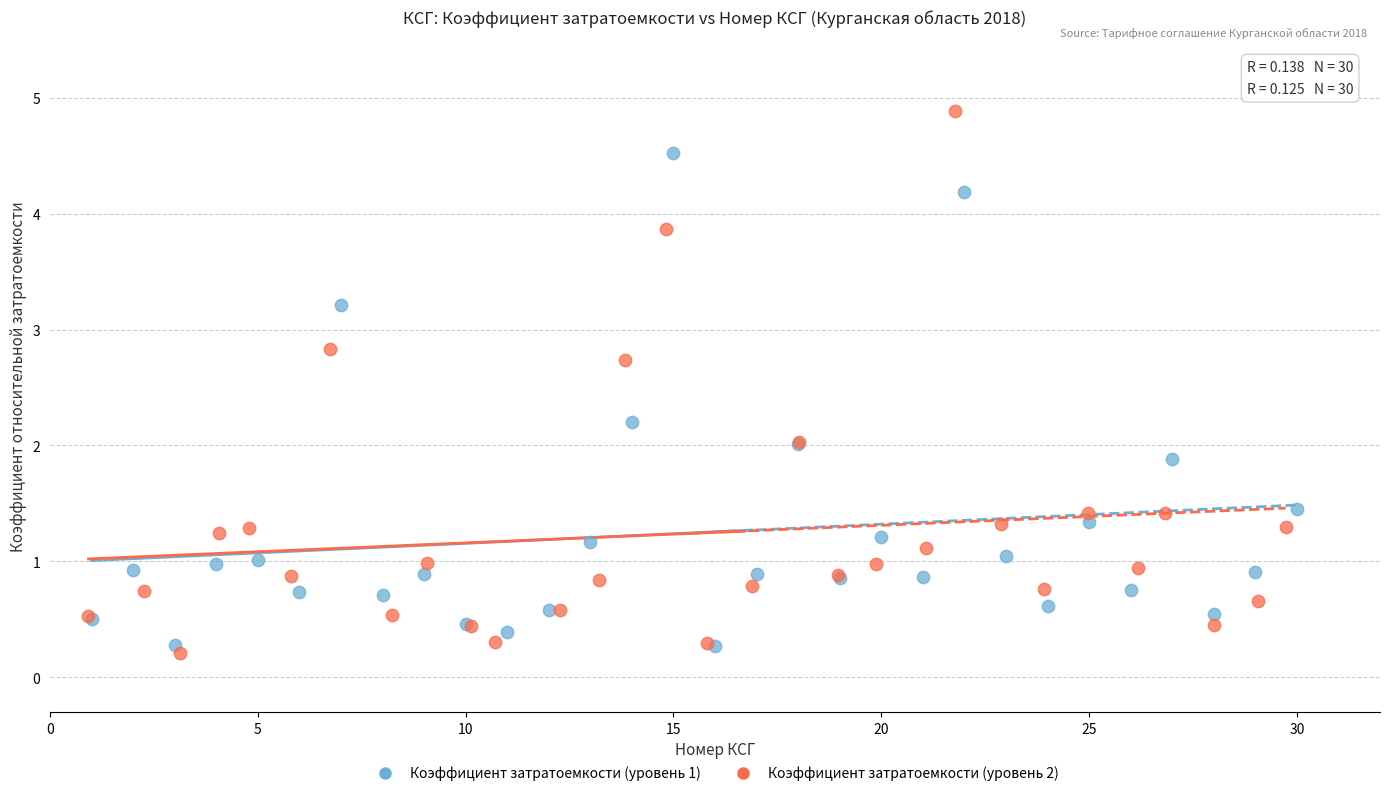

Which series has the widest spread of Y values?

Коэффициент затратоемкости (уровень 2)